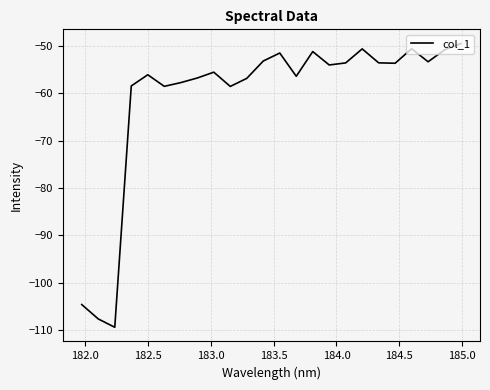

How many interior local valleys (lower than both neighbors) does the data have?

7